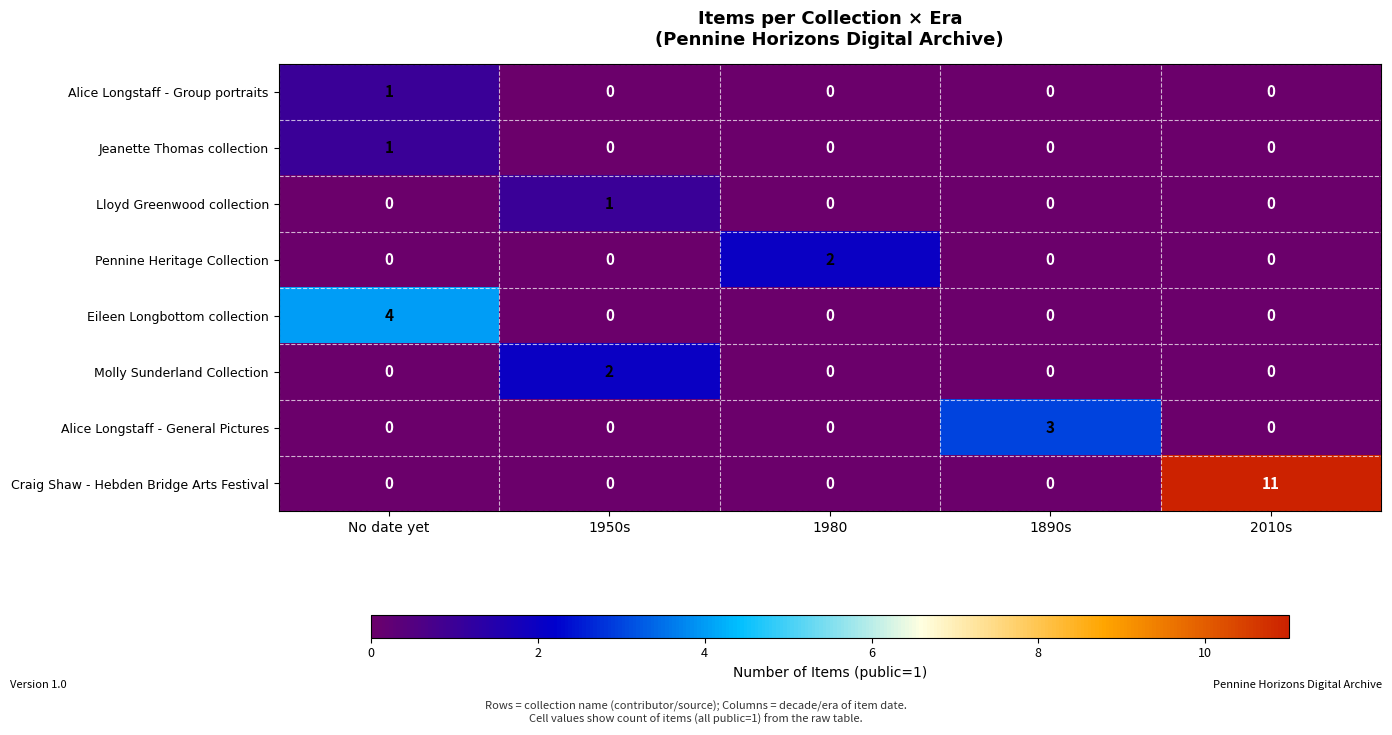

Count the Lloyd Greenwood collection values in the range 0 to 1.

5